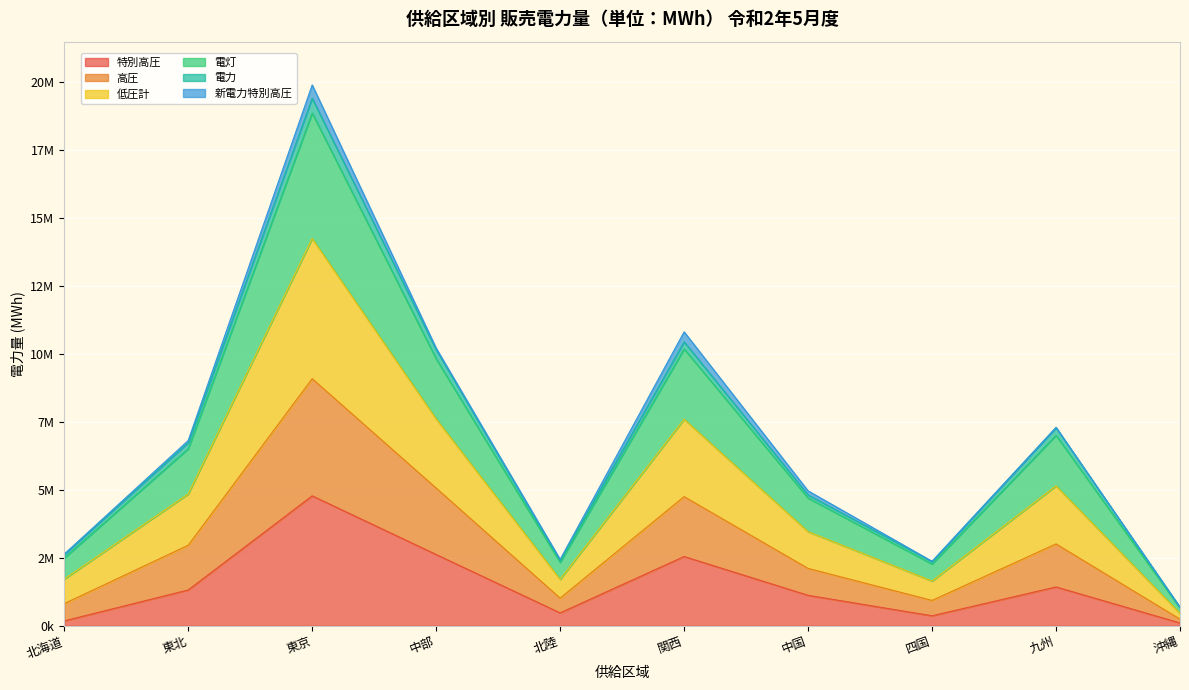

What is the label of the 2nd point from the left?

東北